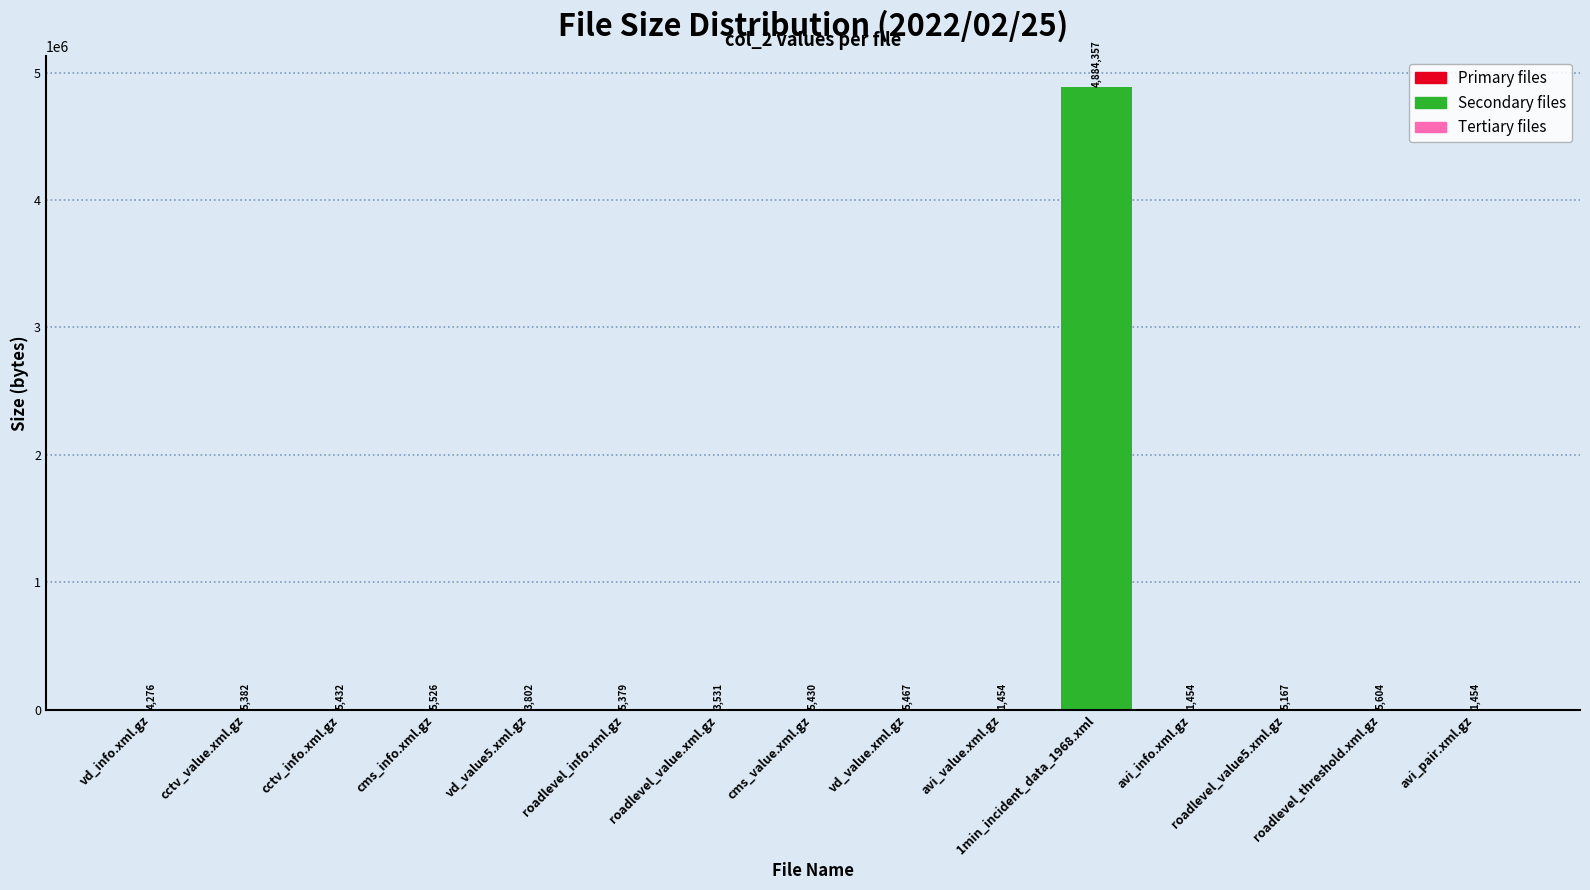

Is it true that the value at cms_info.xml.gz is 5526?

True